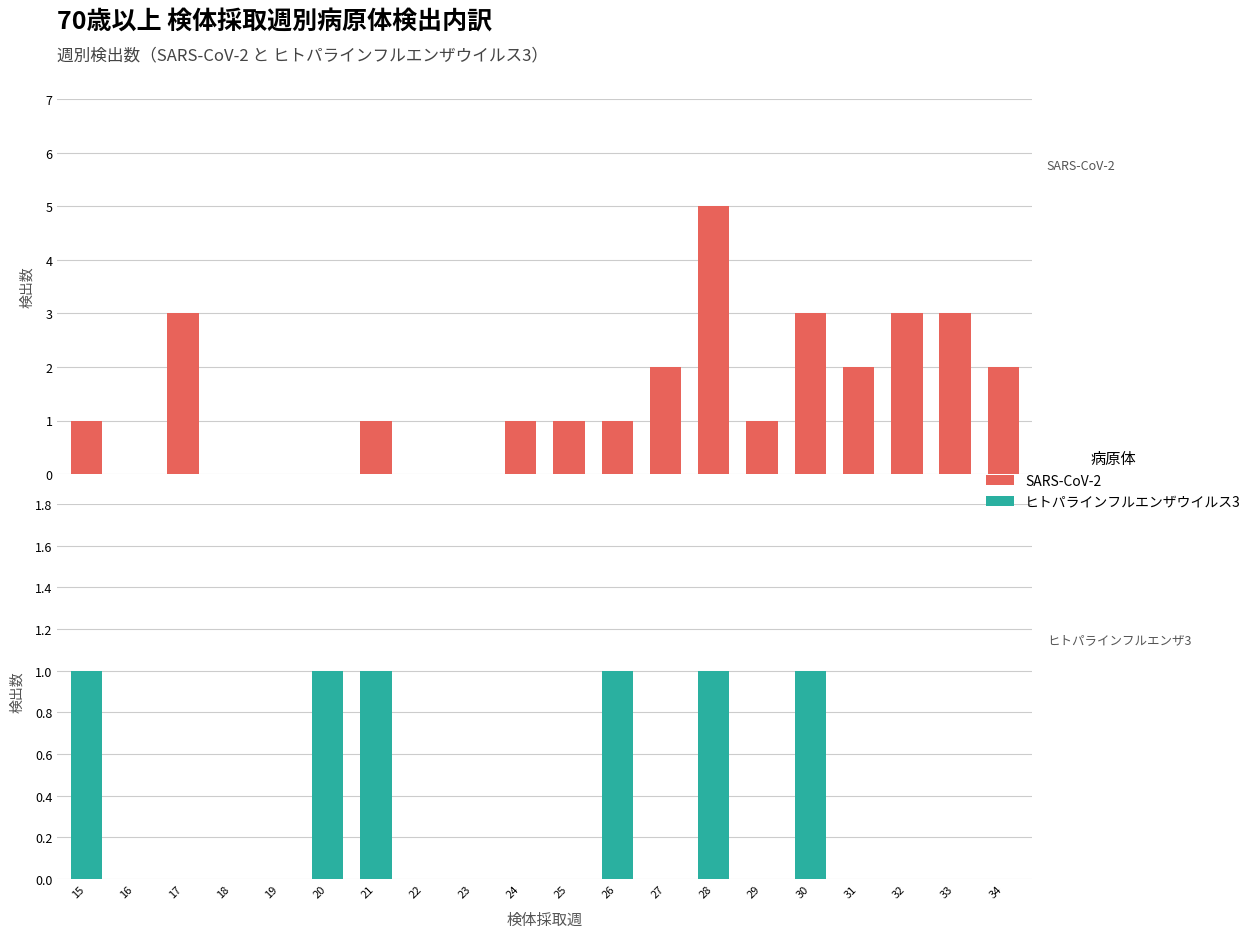

Where is SARS-CoV-2 nearest to the value 2?

27